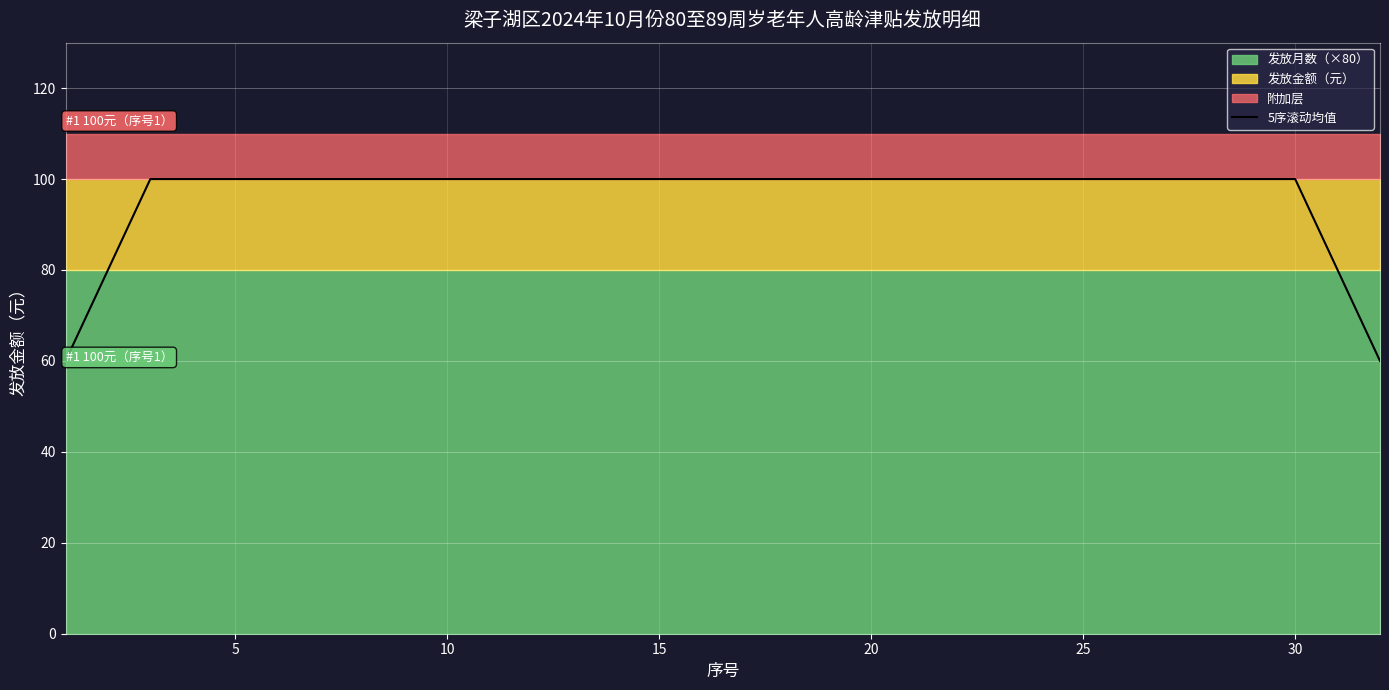

What is the value of the 16th point from the left?

100